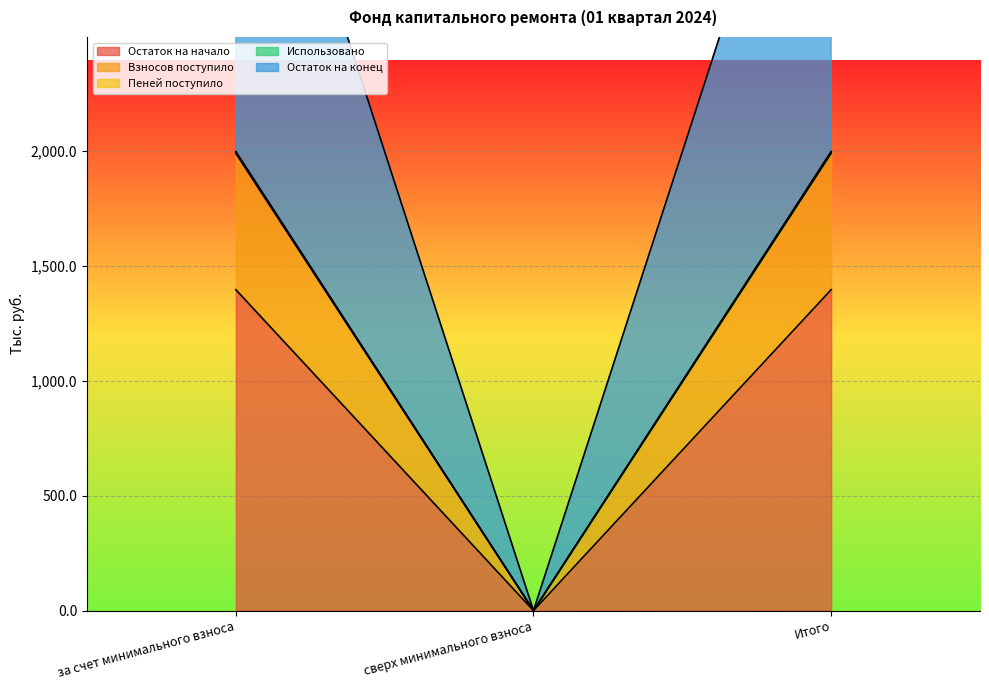

List the labels in order of Взносов поступило value, smallest first.

сверх минимального взноса, за счет минимального взноса, Итого